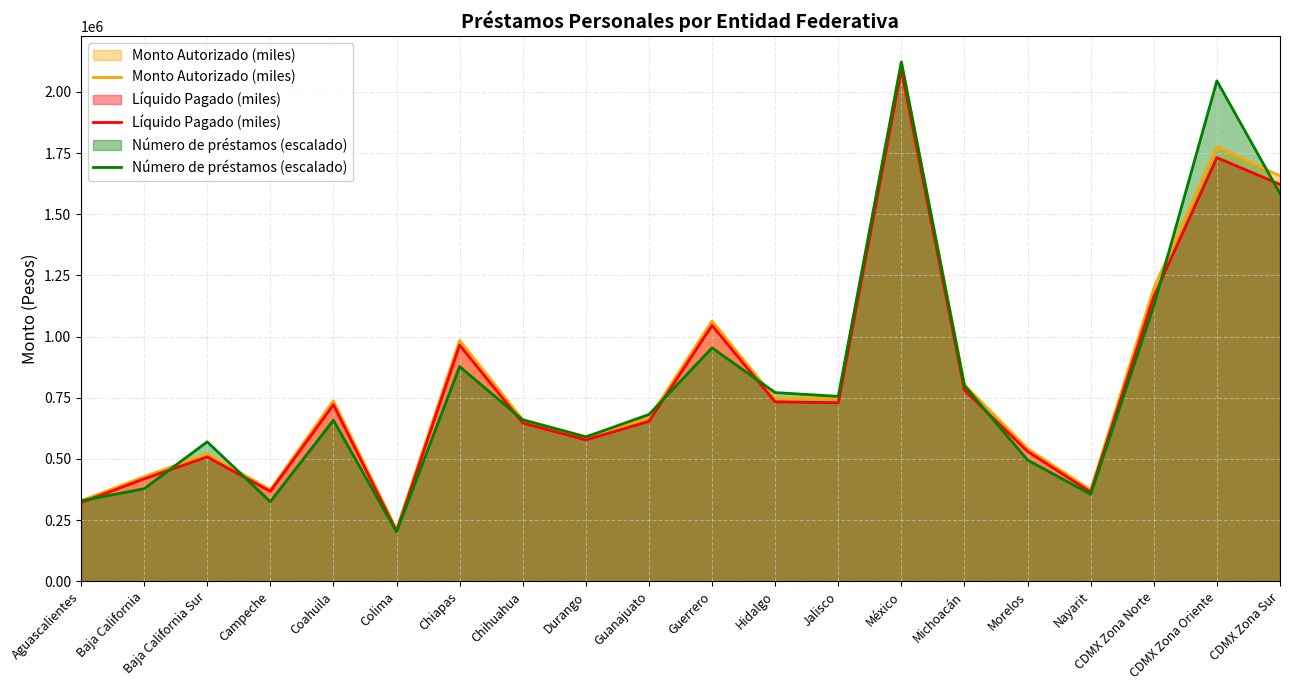

List the labels in order of Número de préstamos (escalado) value, smallest first.

Colima, Campeche, Aguascalientes, Nayarit, Baja California, Morelos, Baja California Sur, Durango, Coahuila, Chihuahua, Guanajuato, Jalisco, Hidalgo, Michoacán, Chiapas, Guerrero, CDMX Zona Norte, CDMX Zona Sur, CDMX Zona Oriente, México